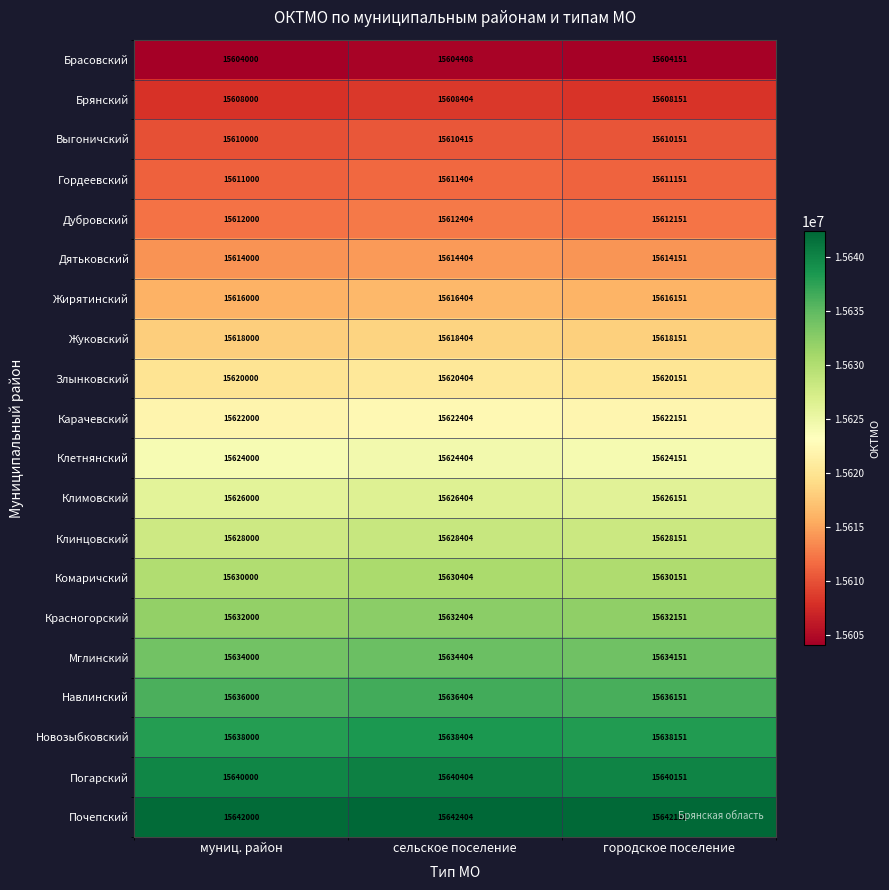

Count the number of data series in this chart.

20